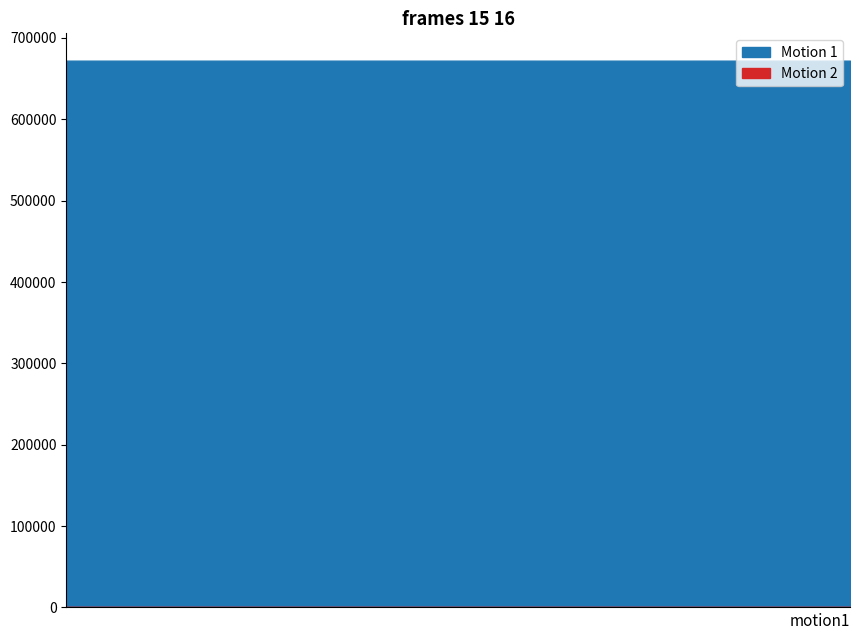

What value does the Motion 2 series have at 672115?

1